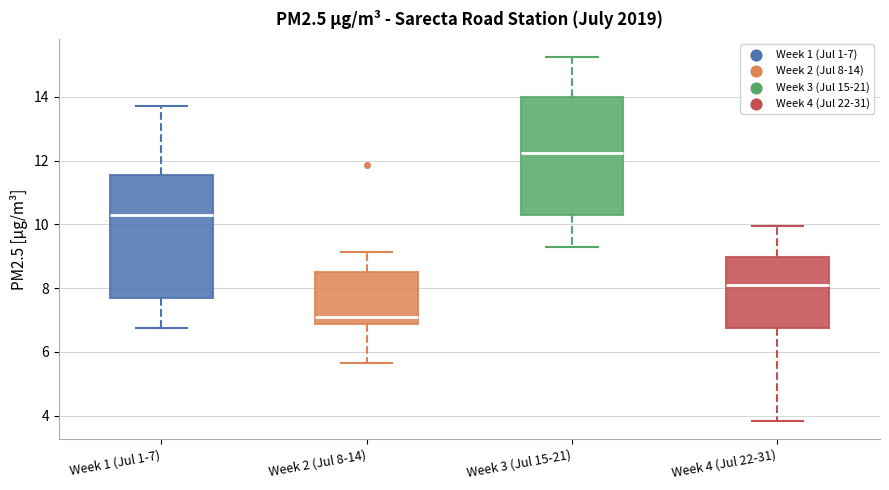

Reading left to right, transcribe this box plot: for each box, give where its median line is, the range the box spans, and where its two whiskers end, as read against the y-axis. The values are not printed on the chart, so give them approximately, as read against the axis.

Week 1 (Jul 1-7): median 10.2, box 7.6 to 11.6, whiskers 6.8 to 13.8
Week 2 (Jul 8-14): median 7.0, box 6.8 to 8.6, whiskers 5.6 to 9.2
Week 3 (Jul 15-21): median 12.2, box 10.2 to 14.0, whiskers 9.2 to 15.2
Week 4 (Jul 22-31): median 8.2, box 6.8 to 9.0, whiskers 3.8 to 10.0